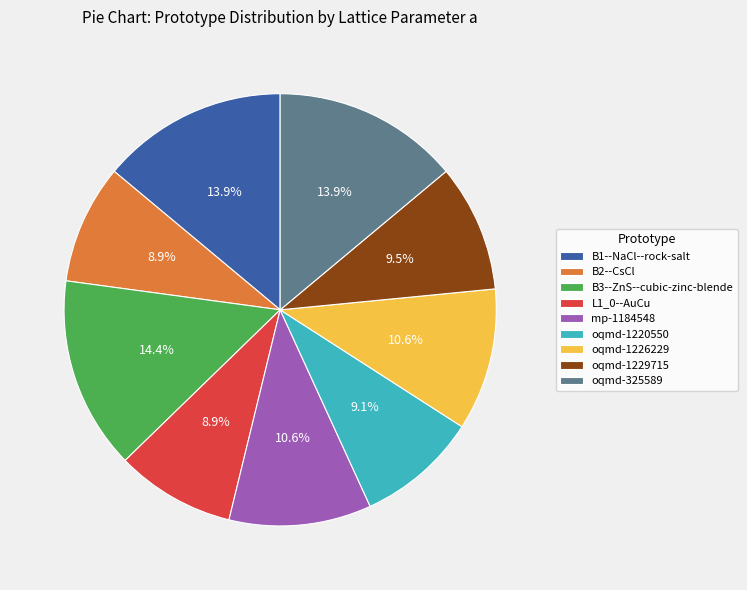

Count the number of slices in the pie.

9